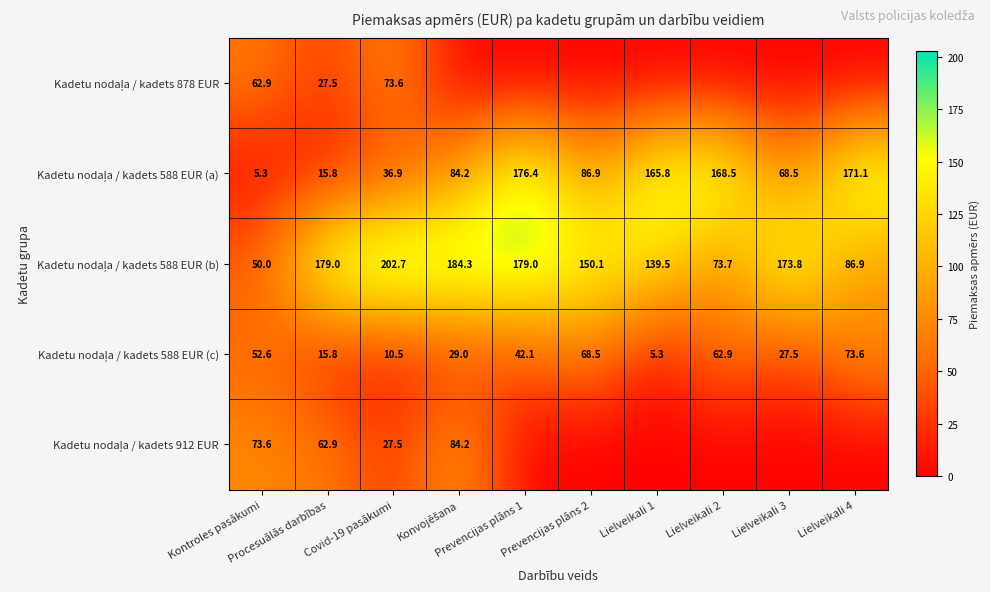

At which category is the sum across all series the highest?

Prevencijas plāns 1